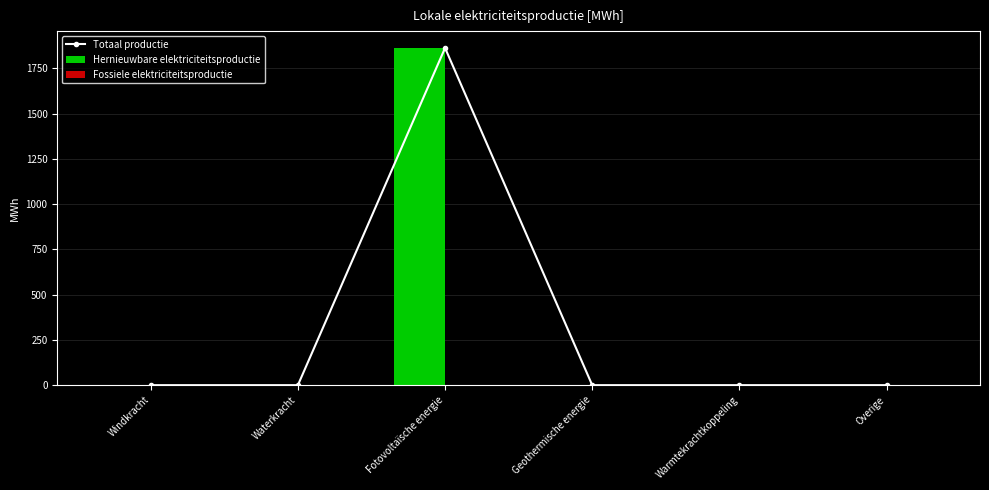

What is the difference between the Hernieuwbare elektriciteitsproductie values at Fotovoltaïsche energie and Geothermische energie?

1862.3